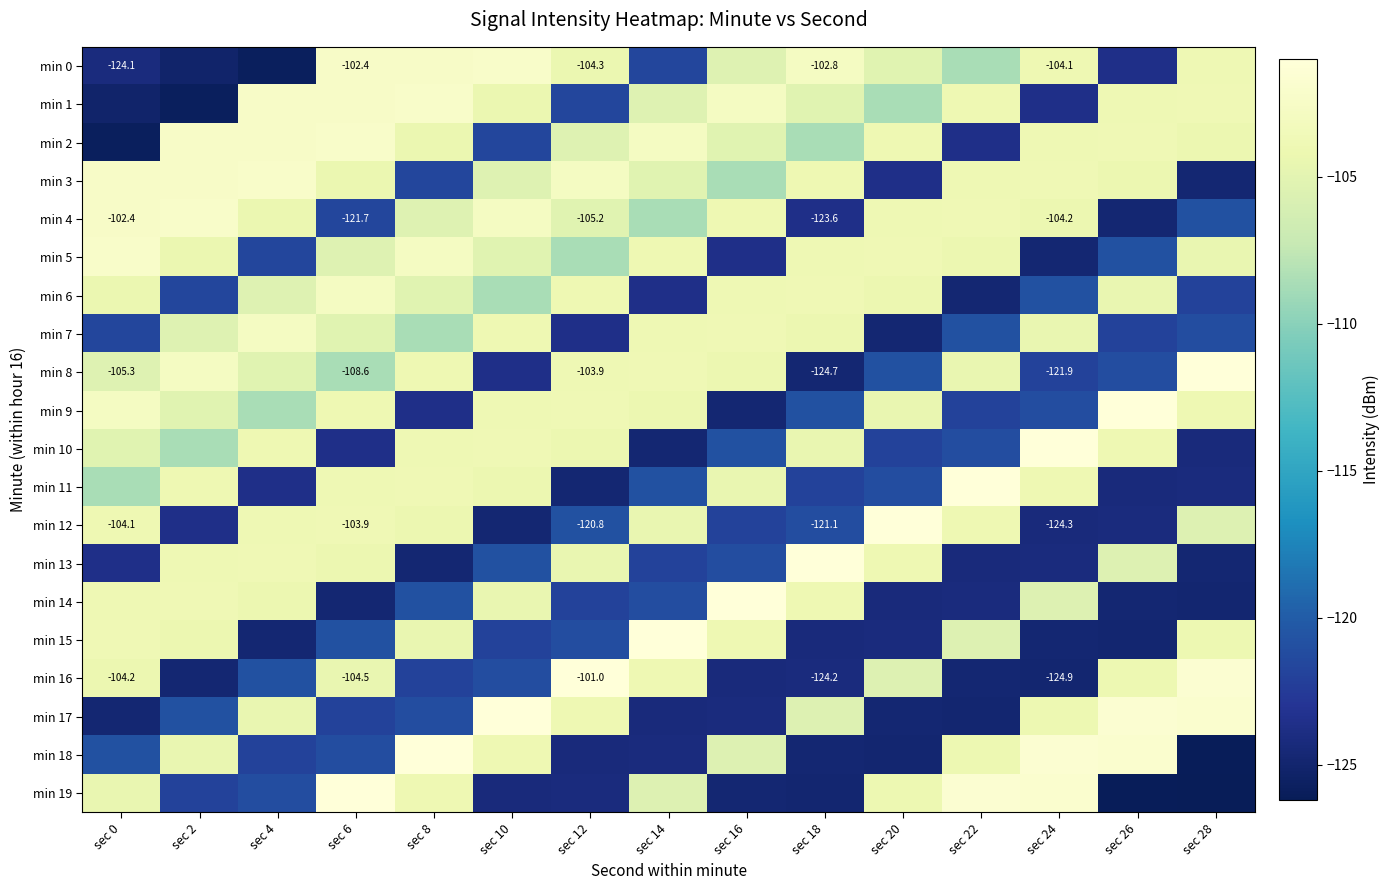

Is it true that min 1 equals -58.5 at sec 0?

False